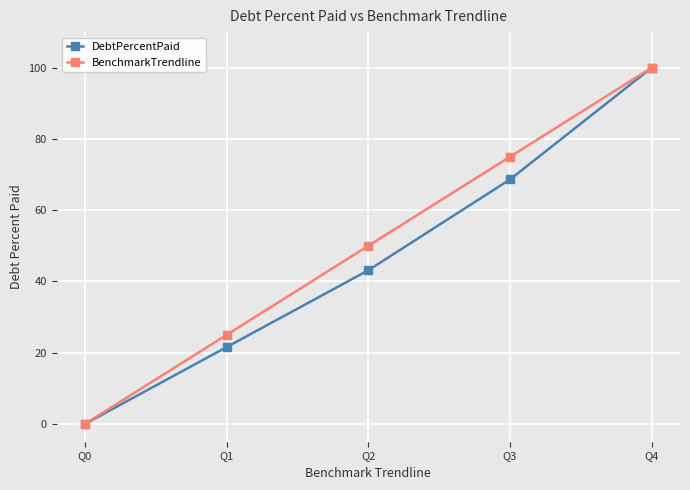

What is the maximum value shown in the chart?

100.0